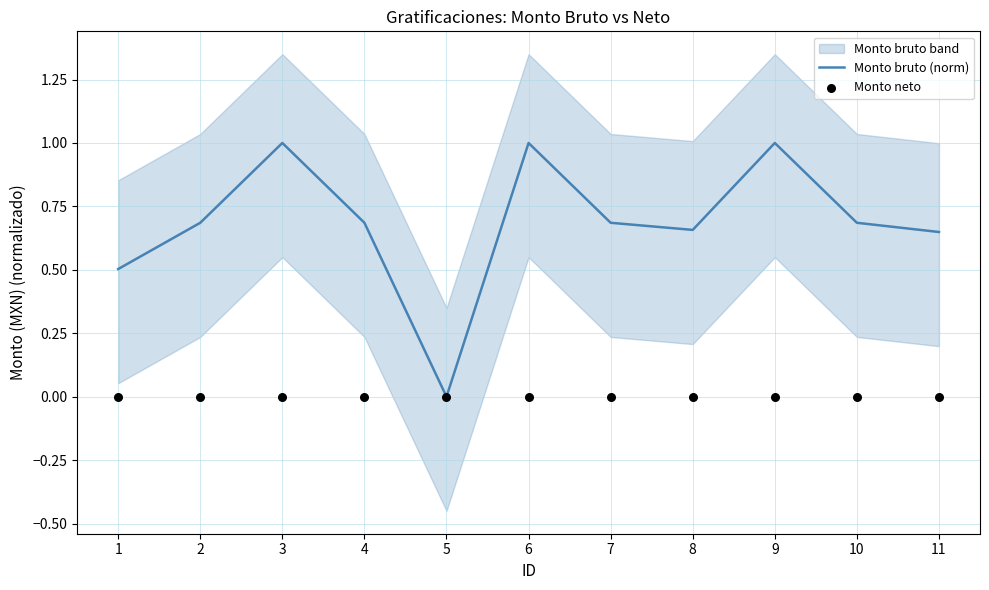

Is the value of Monto neto at 9 greater than the value of Monto bruto (norm) at 7?

No